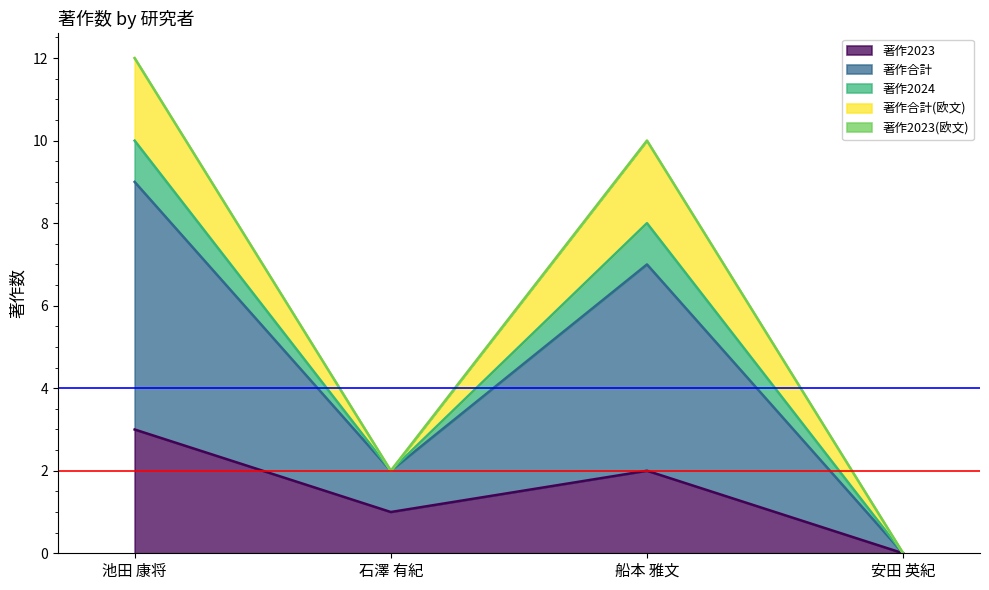

Rank the series at 安田 英紀 from highest to lowest value.

著作2023, 著作合計, 著作2024